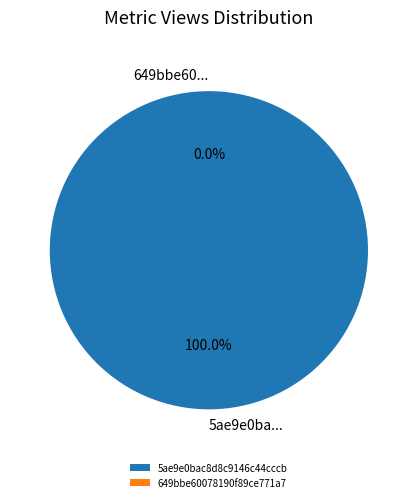

To the nearest percent, what is the difference between the 5ae9e0bac8d8c9146c44cccb and 649bbe60078190f89ce771a7 slice percentages?

100%